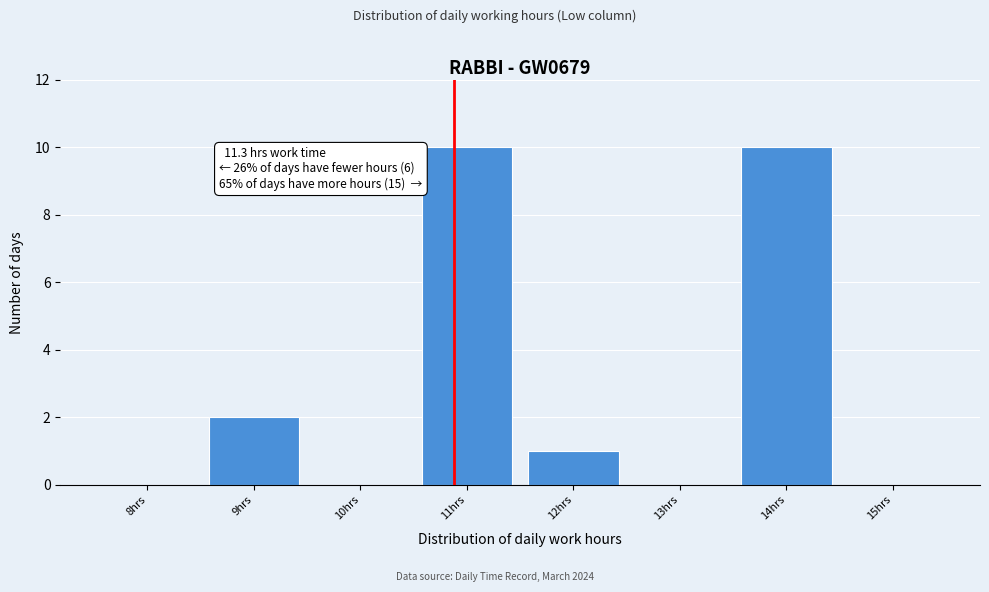

Reading left to right, extract all data points from this chart.

8hrs=0	9hrs=2	10hrs=0	11hrs=10	12hrs=1	13hrs=0	14hrs=10	15hrs=0